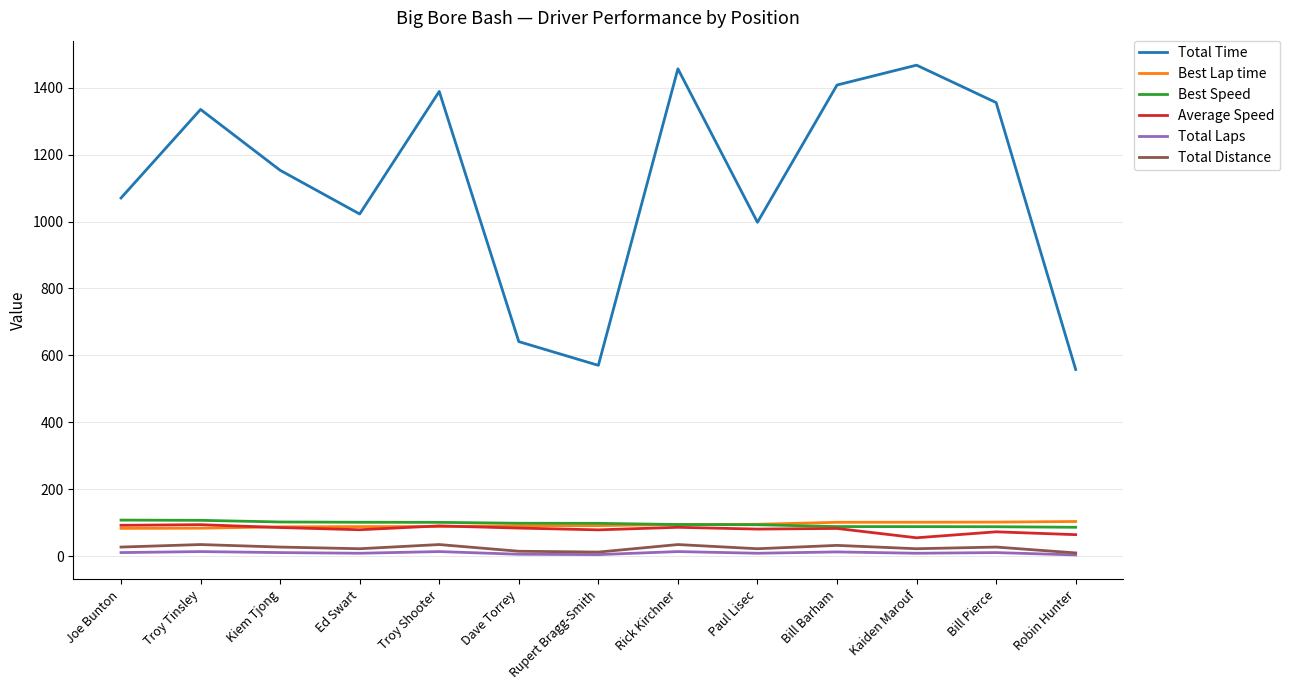

True or false: Average Speed and Total Distance intersect in this chart.

False